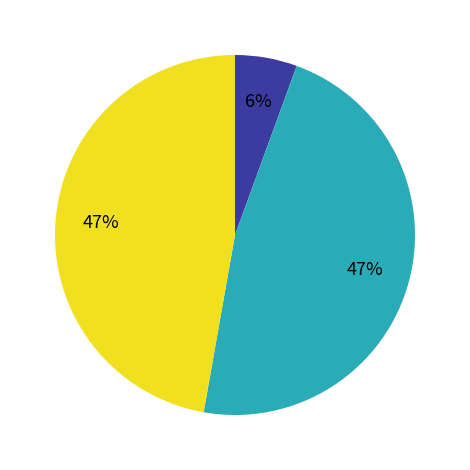

Does any single category account for the majority?

No